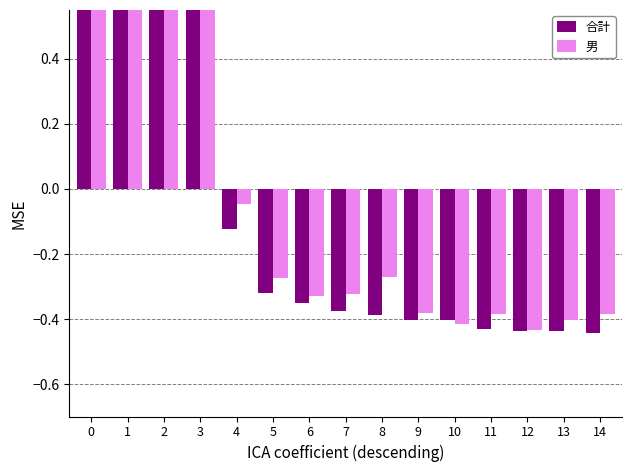

What is the sum of the 男 values at 1 and 4?

0.9